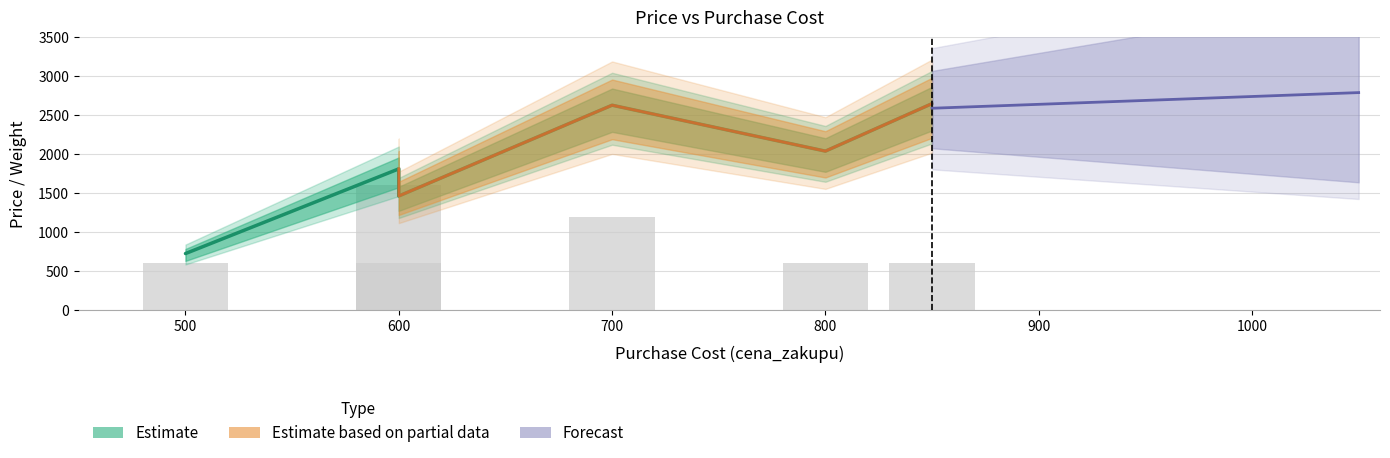

At which category is the sum across all series the highest?

850